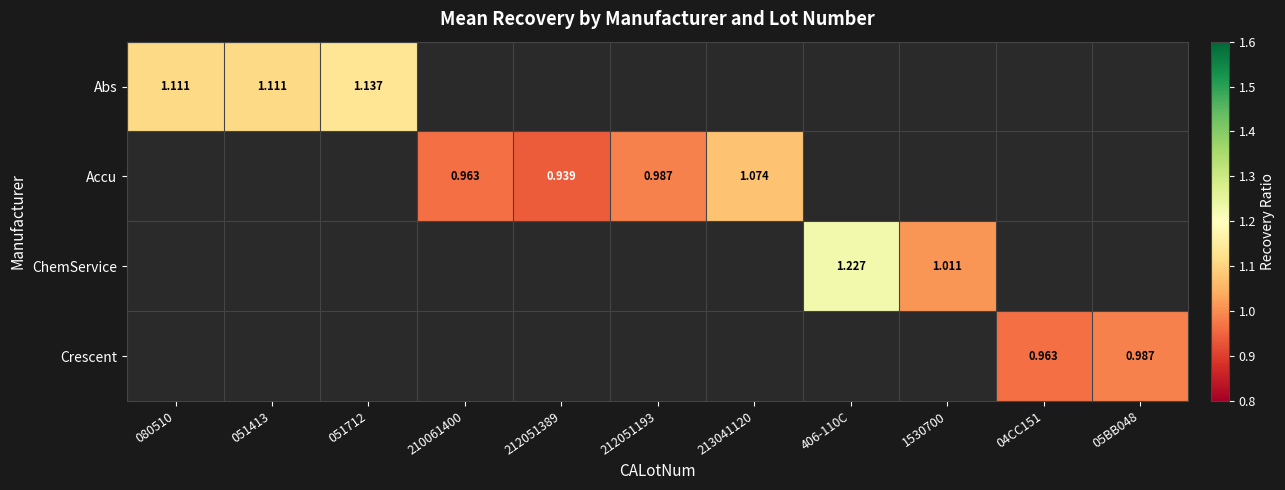

Count the number of data series in this chart.

4